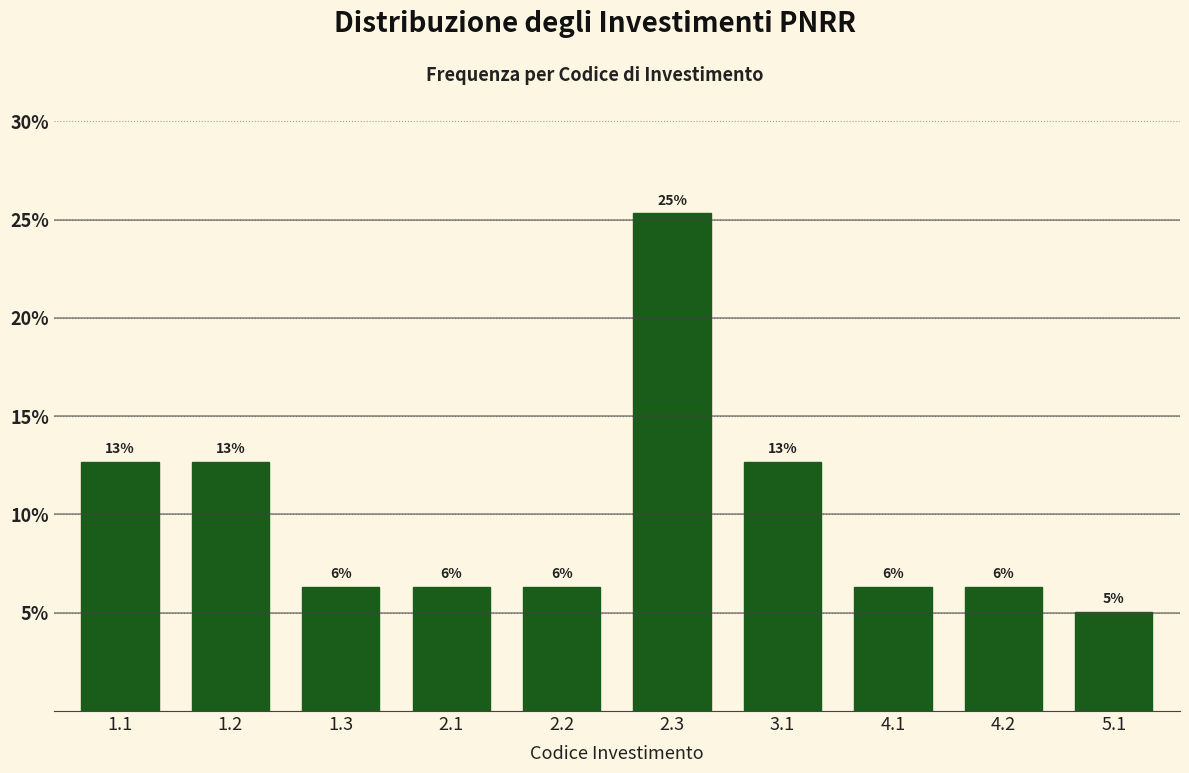

Does the chart contain any negative values?

No